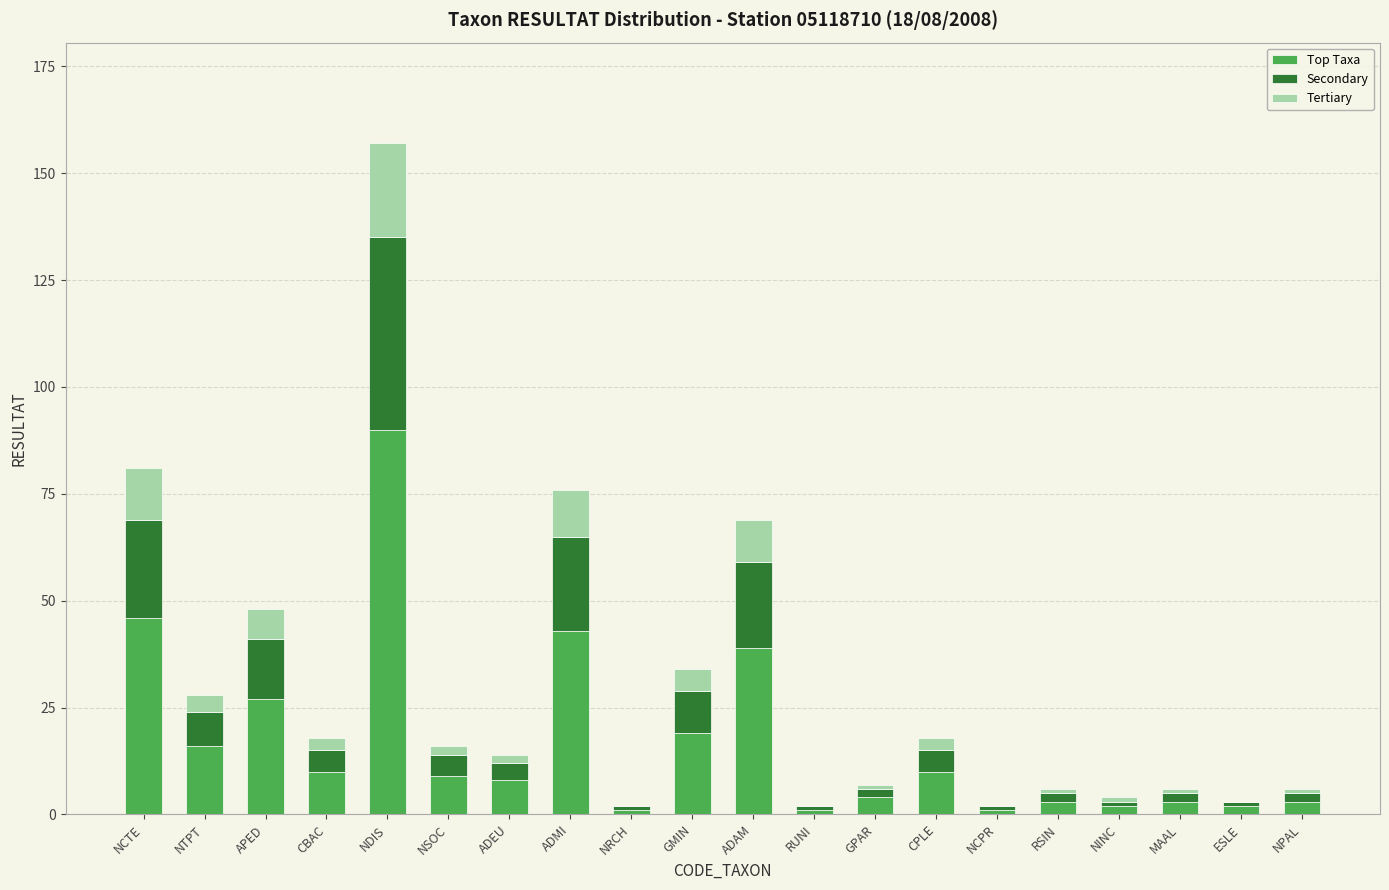

Count the number of categories in the chart.

20